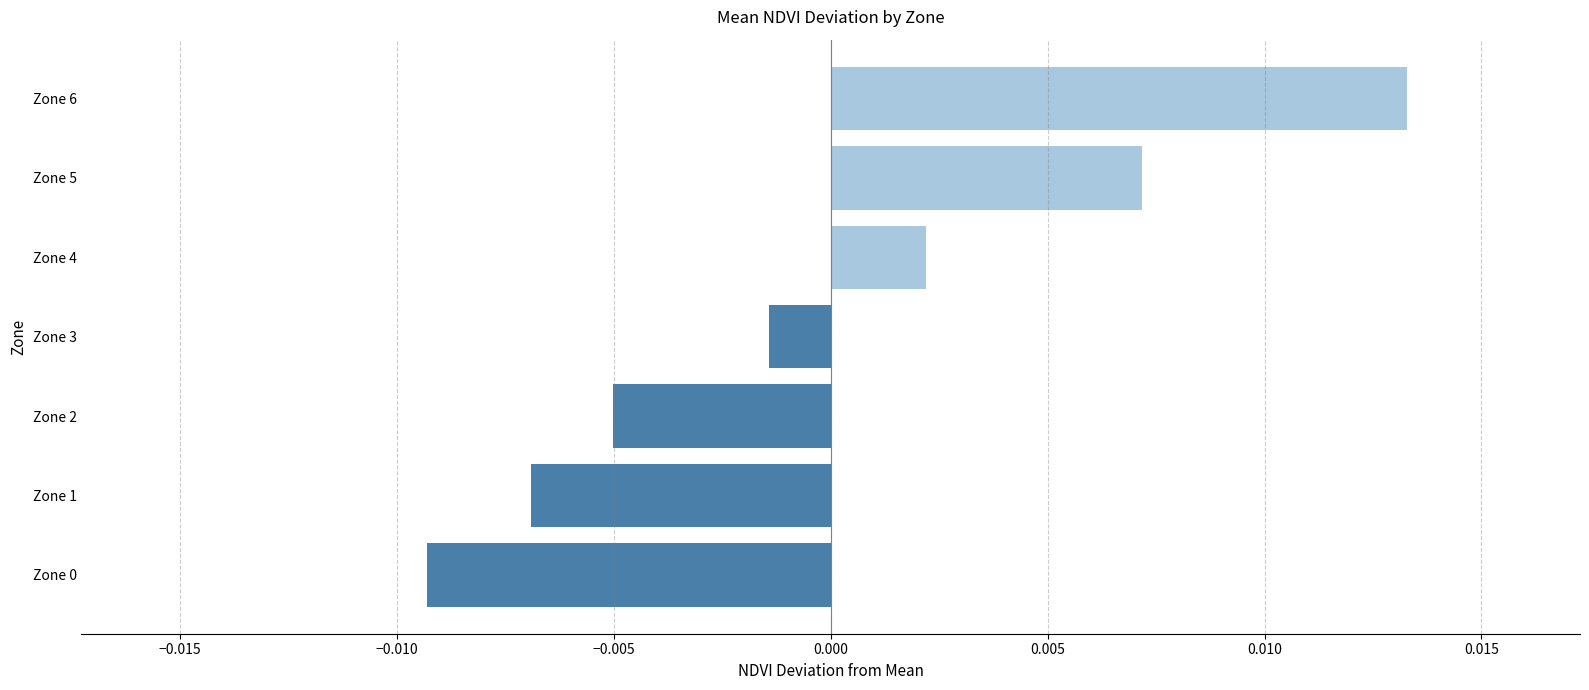

Which has a higher value, Zone 3 or Zone 4?

Zone 4